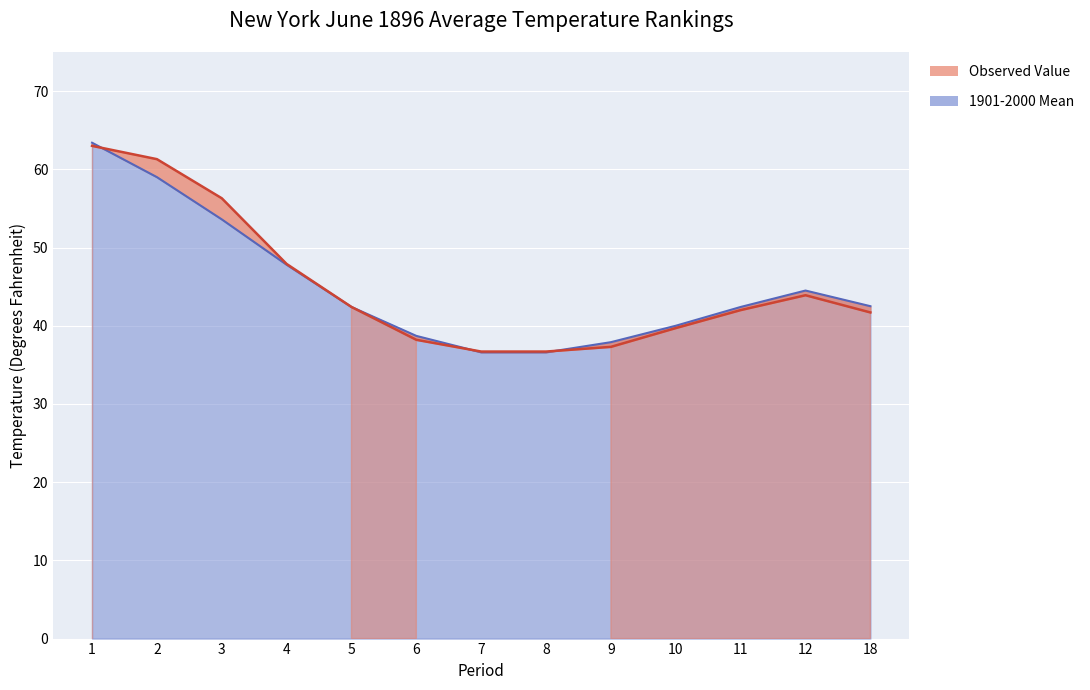

Is the value of 1901-2000 Mean at 3 greater than the value of Observed Value at 5?

Yes